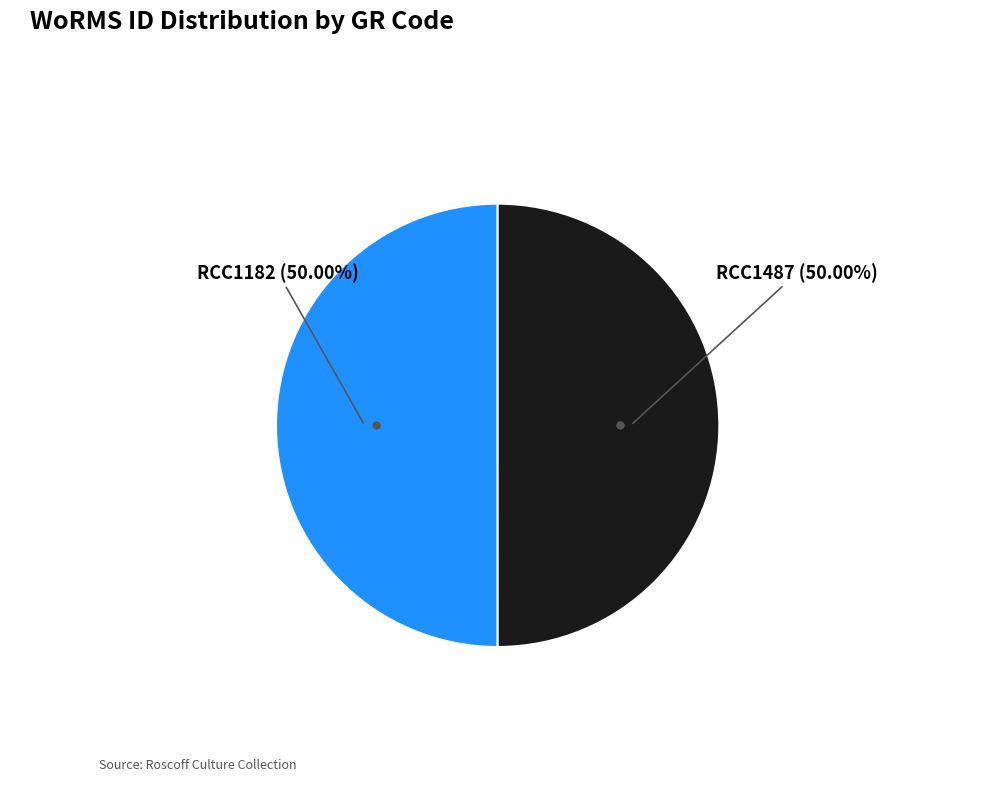

How many slices are in this pie chart?

2